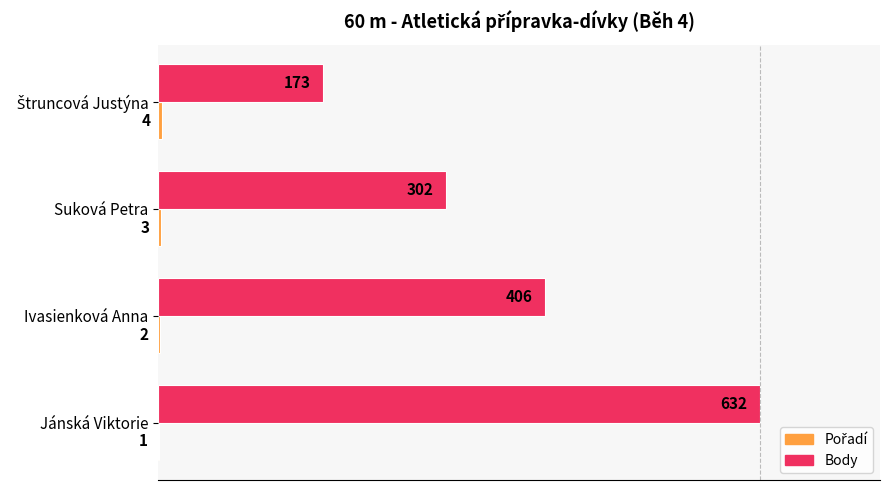

Are the bars grouped side by side (vs. stacked)?

Yes